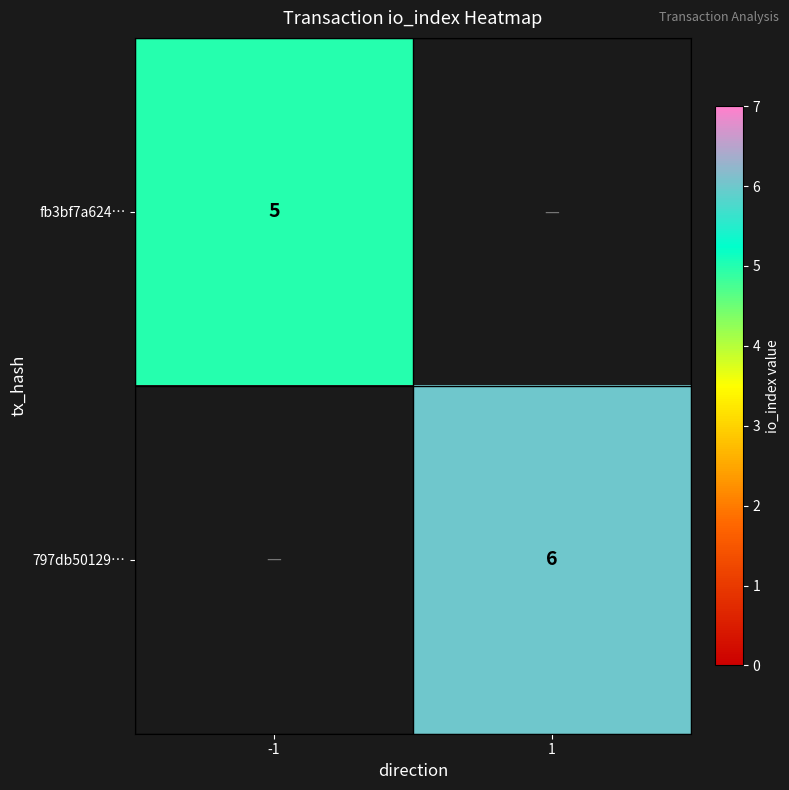

True or false: fb3bf7a624… has a value of 8 at -1.

False